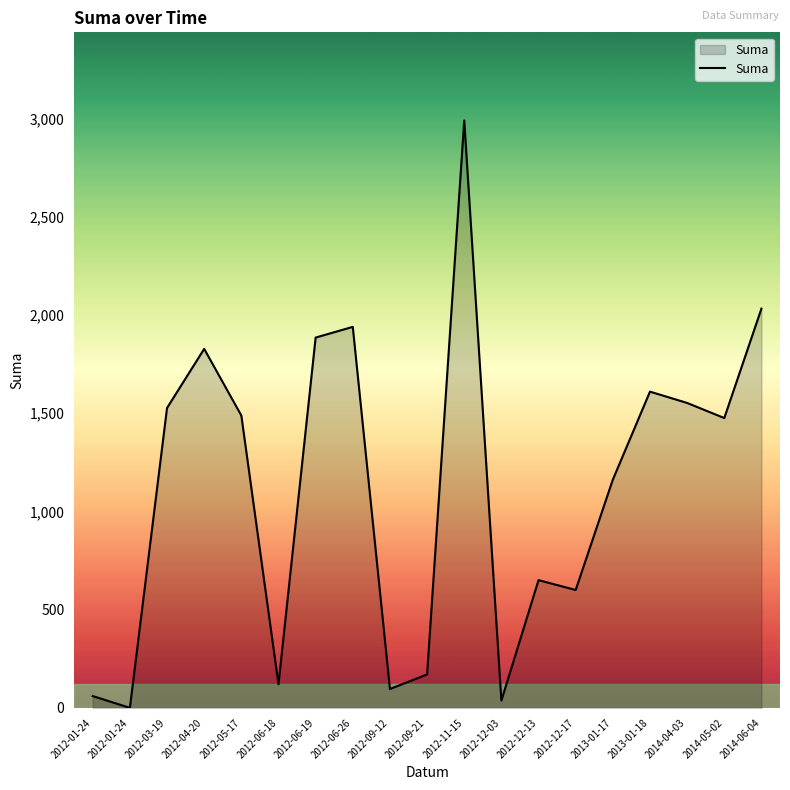

What is the difference between the second highest and minimum values?

2032.0